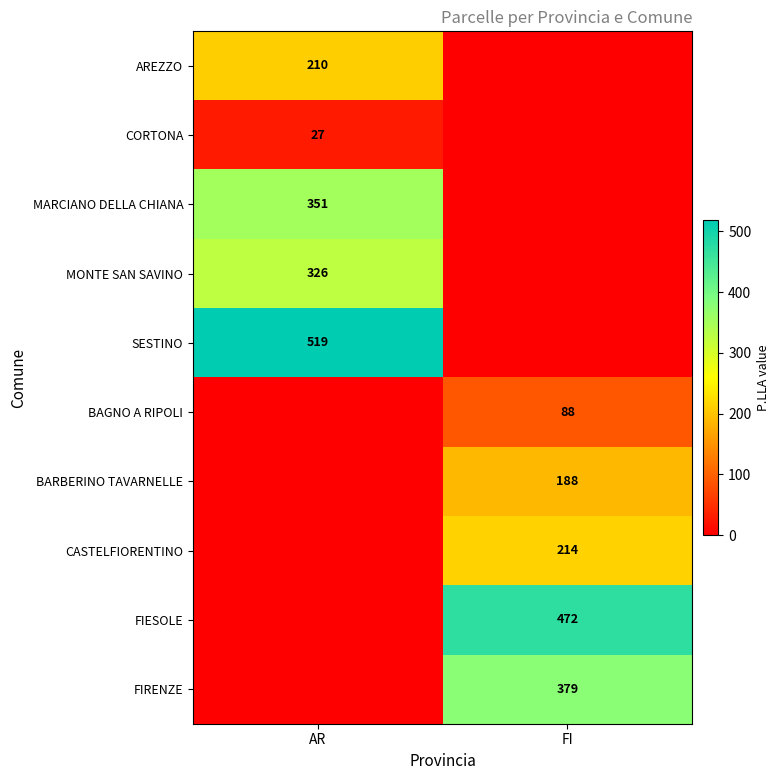

True or false: MARCIANO DELLA CHIANA has a value of 351 at AR.

True